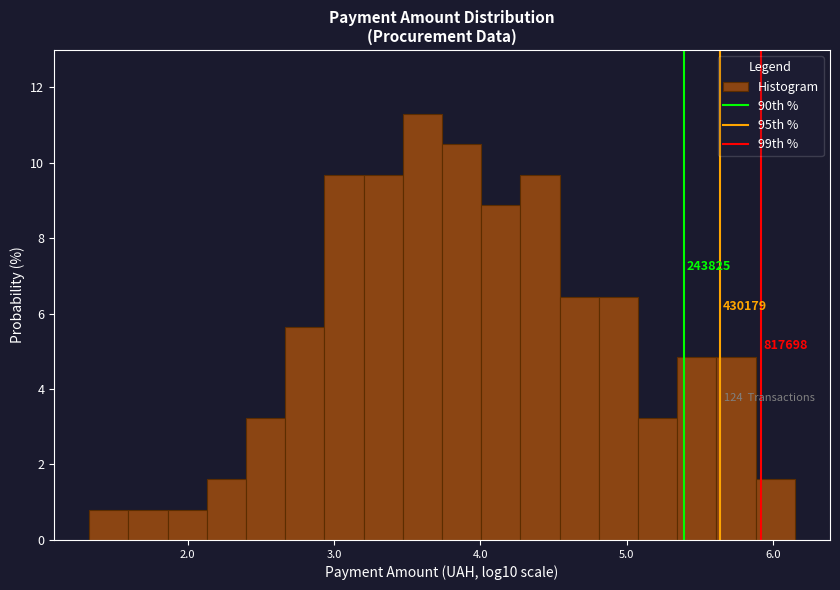

Read against the x-axis, roughly where is the centre of the tallest bar?

3.6